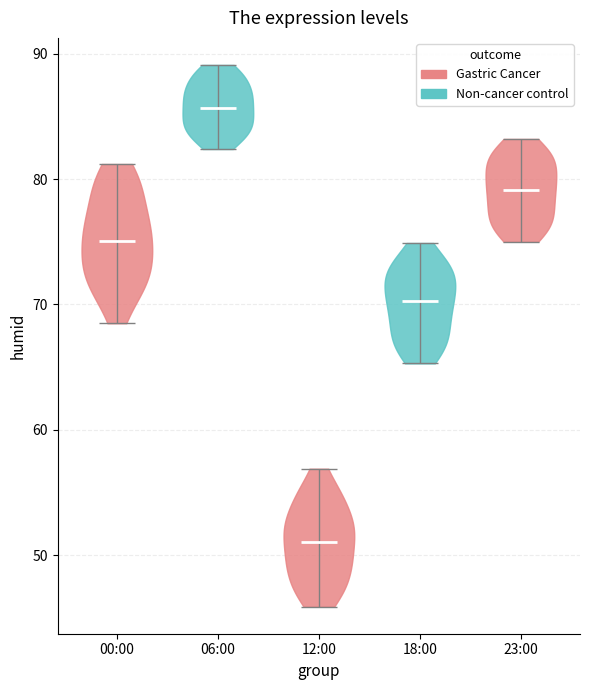

What is the highest point the violin for 18:00 reaches on the y-axis? The values are not printed on the chart, so give them approximately, as read against the axis.

75